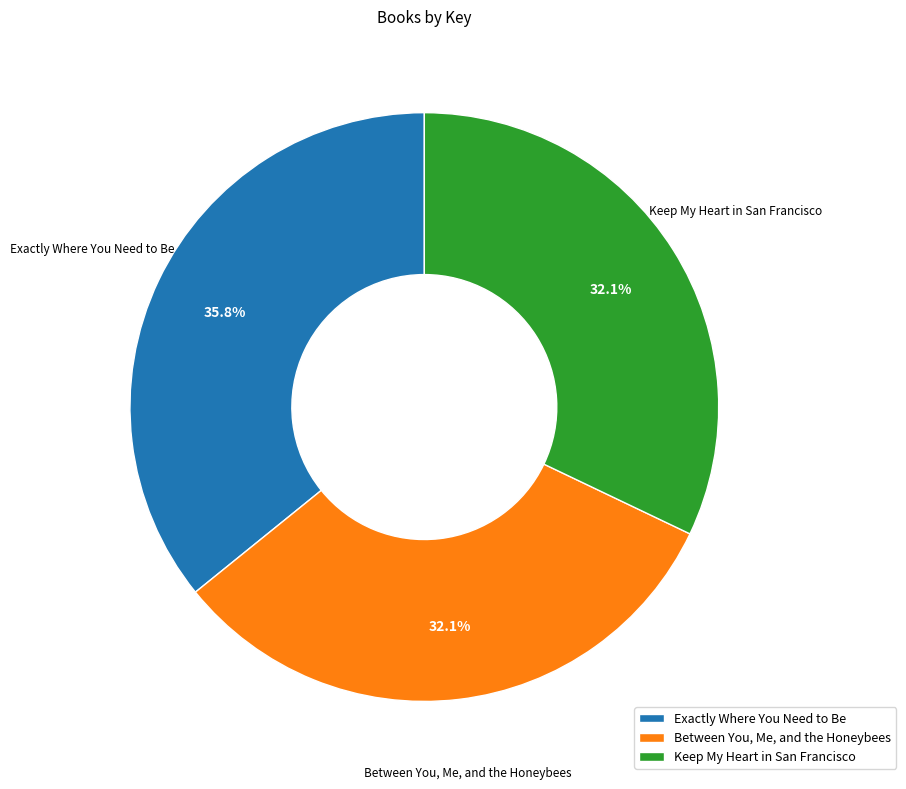

To the nearest percent, what is the difference between the largest and smallest slice percentages?

4%